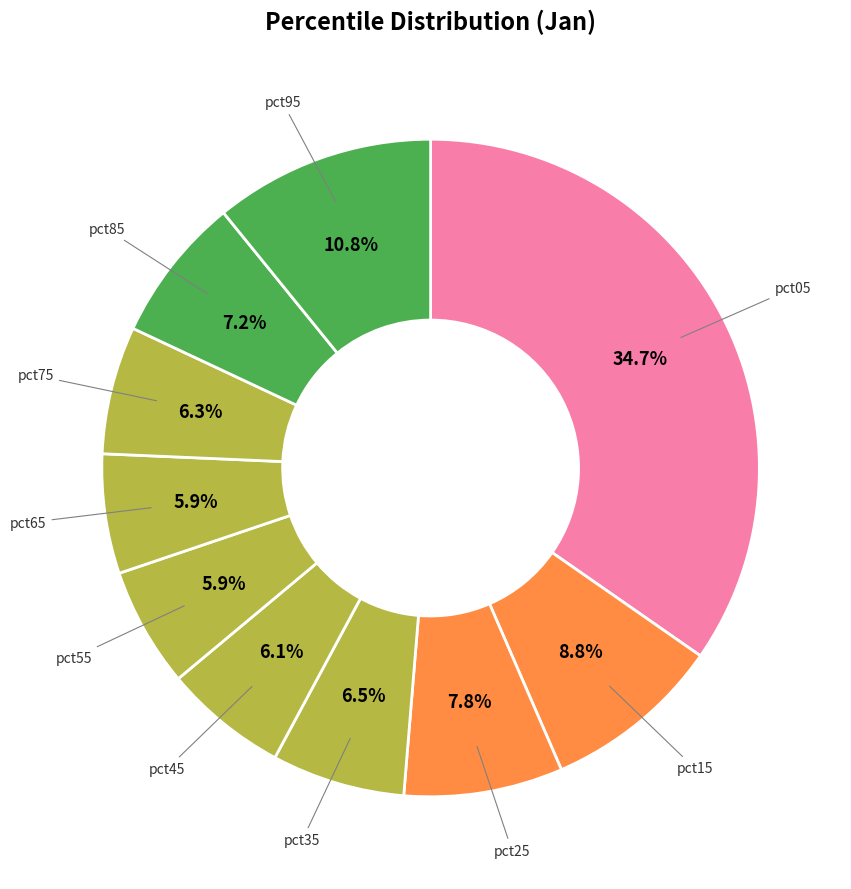

Rank the categories by value from lowest to highest.

pct65, pct55, pct45, pct75, pct35, pct85, pct25, pct15, pct95, pct05